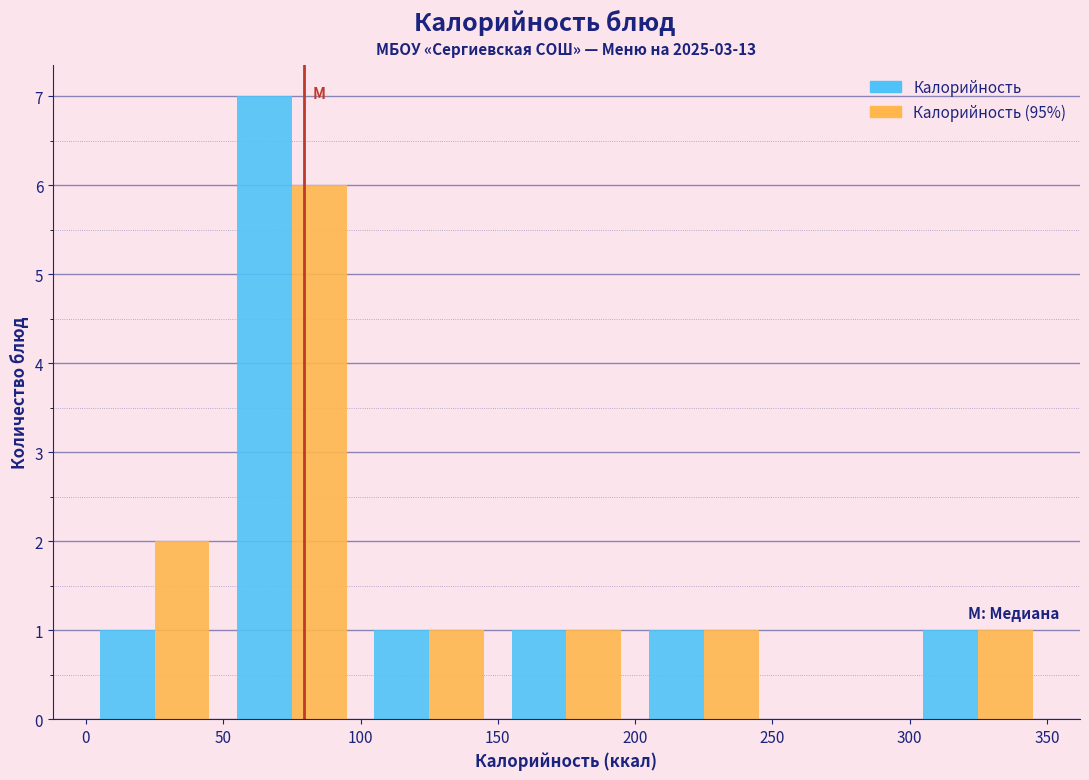

What is the height of the Калорийность bar covering 200 to 250 on the x-axis? The values are not printed on the chart, so give them approximately, as read against the axis.

1